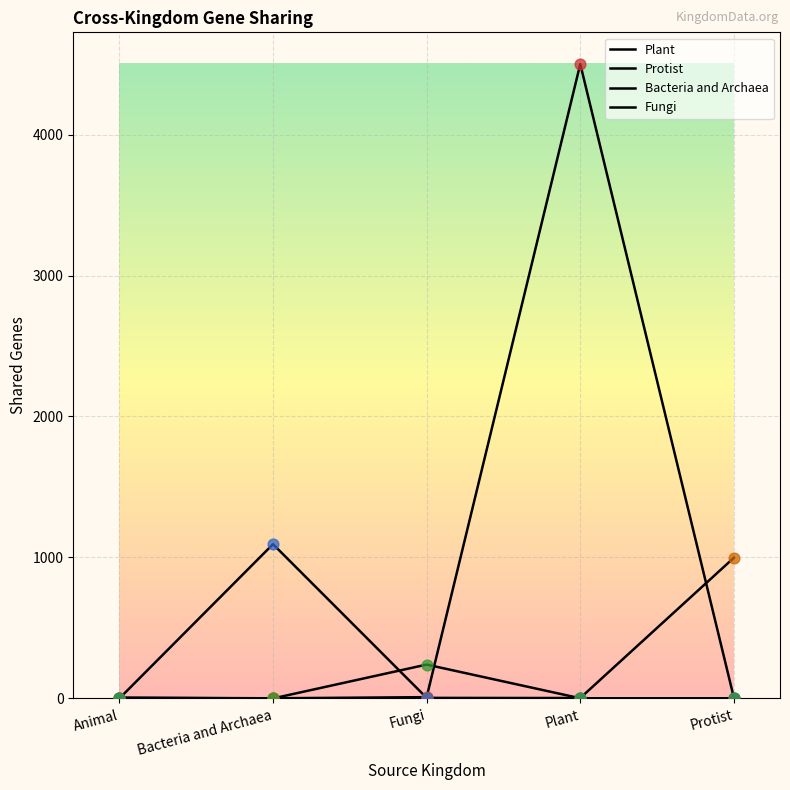

Is the value of Fungi at Plant greater than the value of Plant at Plant?

No